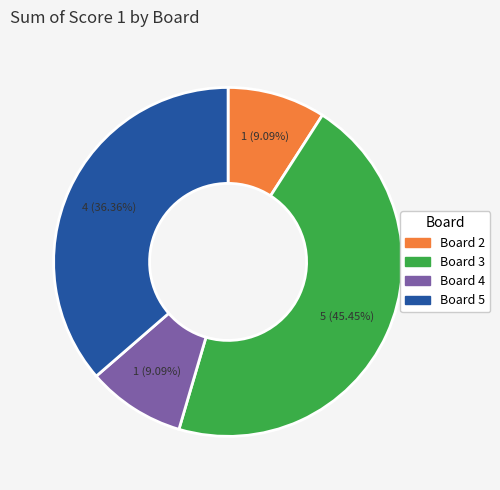

True or false: Board 3 accounts for 51% of the total.

False